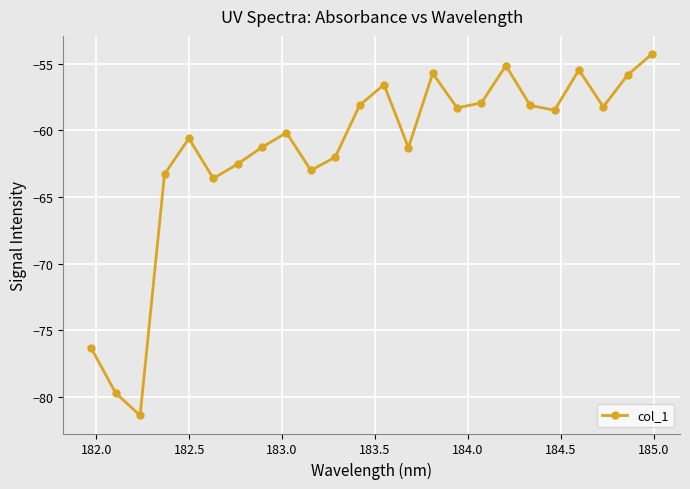

What is the greatest value displayed?

-54.3